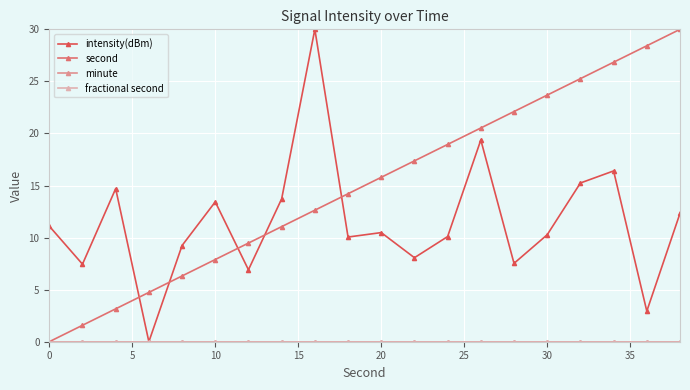

How many lines are shown in the chart?

4